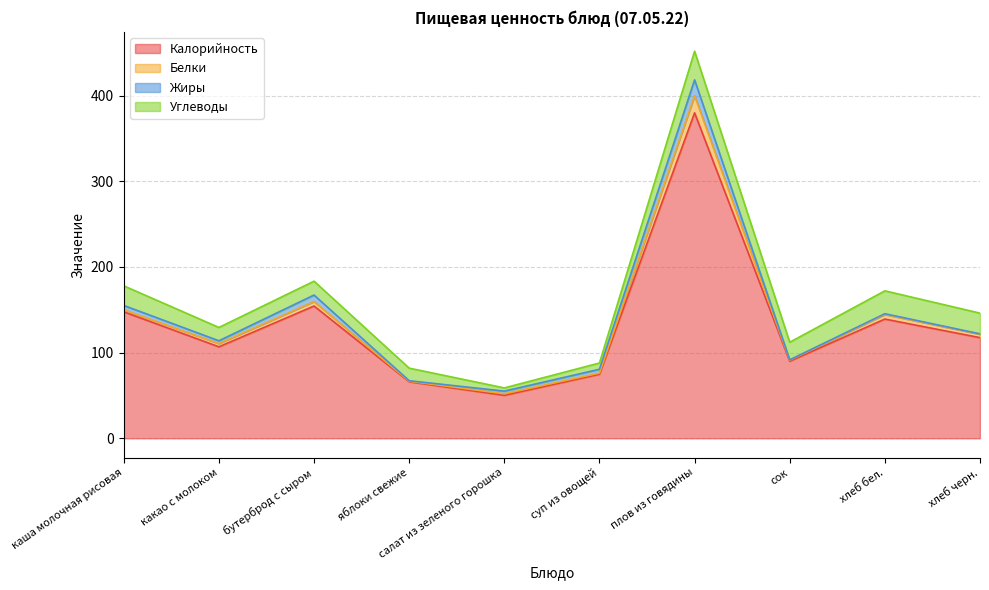

Does the chart have visible grid lines?

Yes